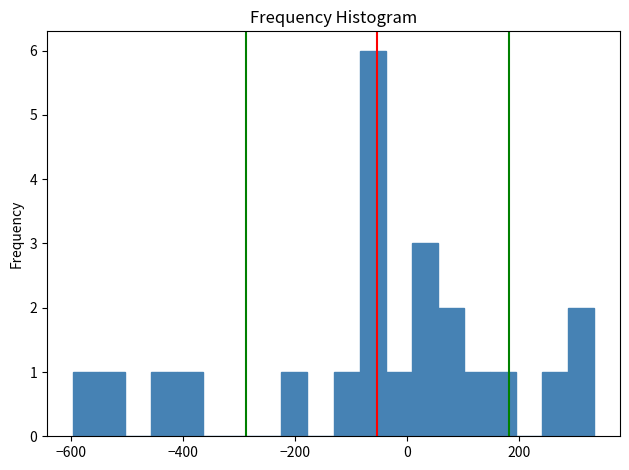

Read against the x-axis, roughly where is the centre of the tallest bar?

-60